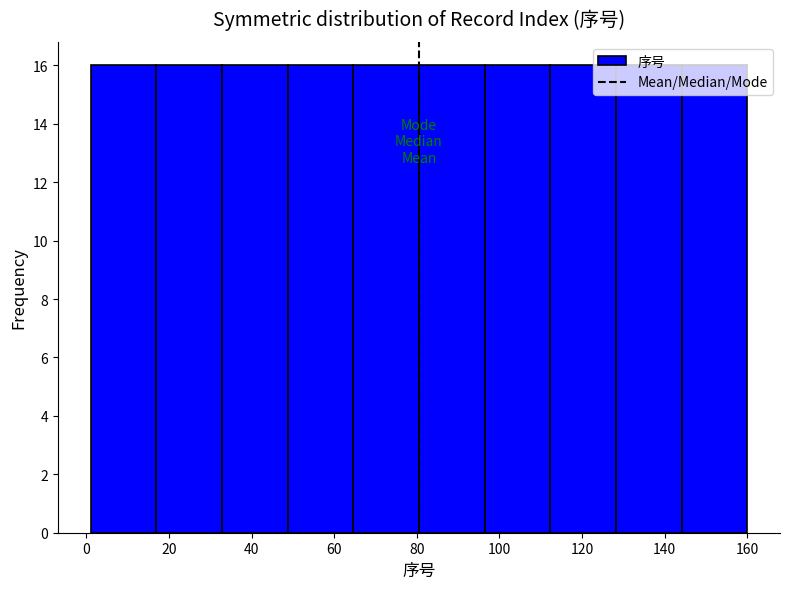

What is the height of the bar covering 32 to 48 on the x-axis? Neither the bar edges nor the heights are printed on the chart, so give them approximately, as read against the axes.

16